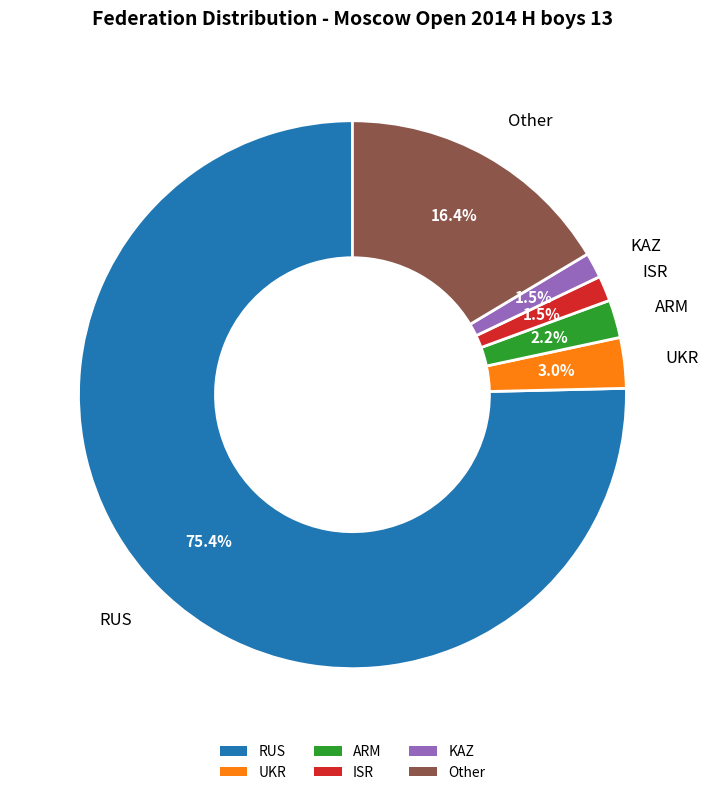

Is there a majority slice in this chart?

Yes